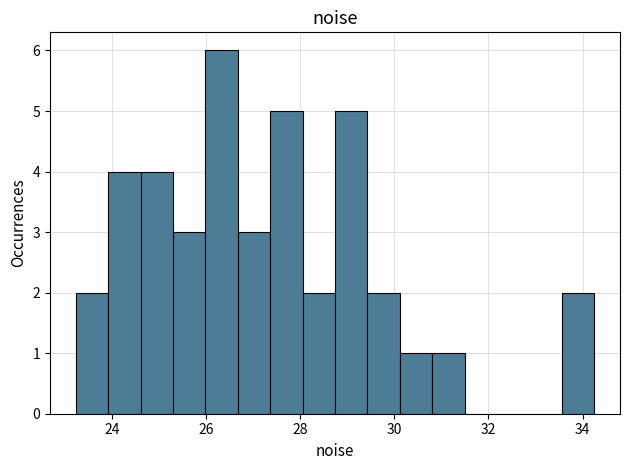

Read against the x-axis, roughly where is the centre of the tallest bar?

26.4